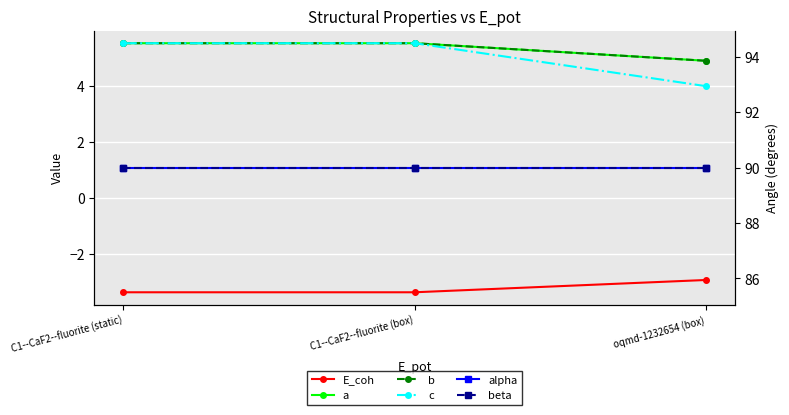

Reading left to right, what are all the values shown in this chart?

E_coh: -3.4	-3.4	-2.9
a: 5.5	5.5	4.9
b: 5.5	5.5	4.9
c: 5.5	5.5	4.0
alpha: 90.0	90.0	90.0
beta: 90.0	90.0	90.0